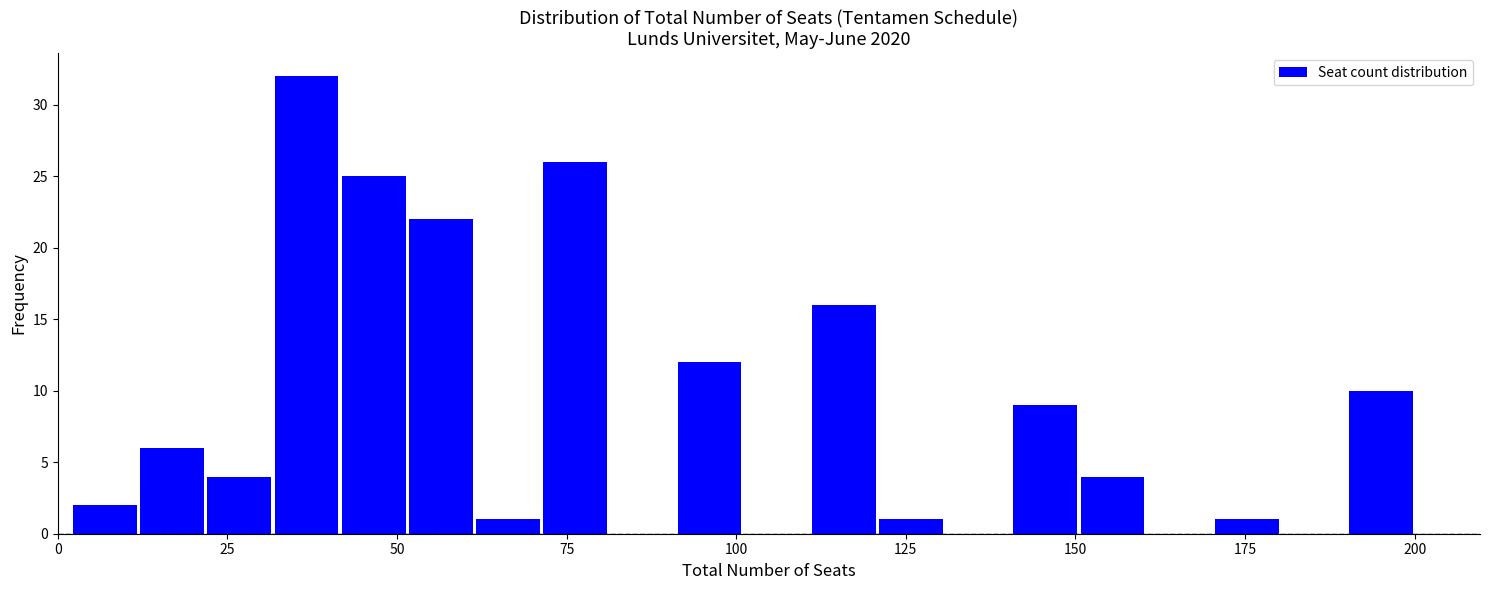

Around what value on the x-axis is the tallest bar? Give the approximate position of its centre, as read against the axis.

35